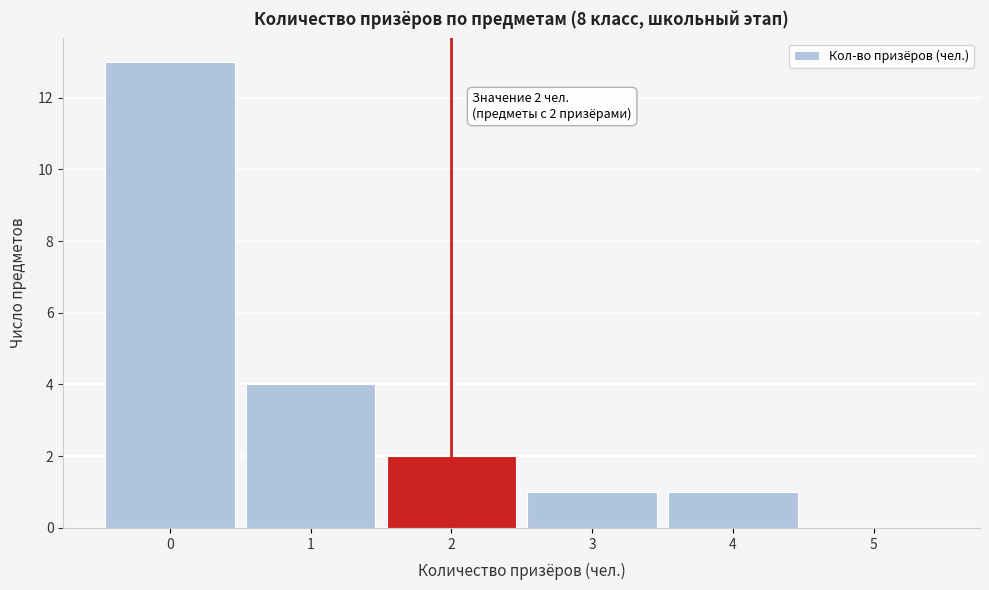

Which range on the x-axis has the tallest bar?

-0.5 to 0.5